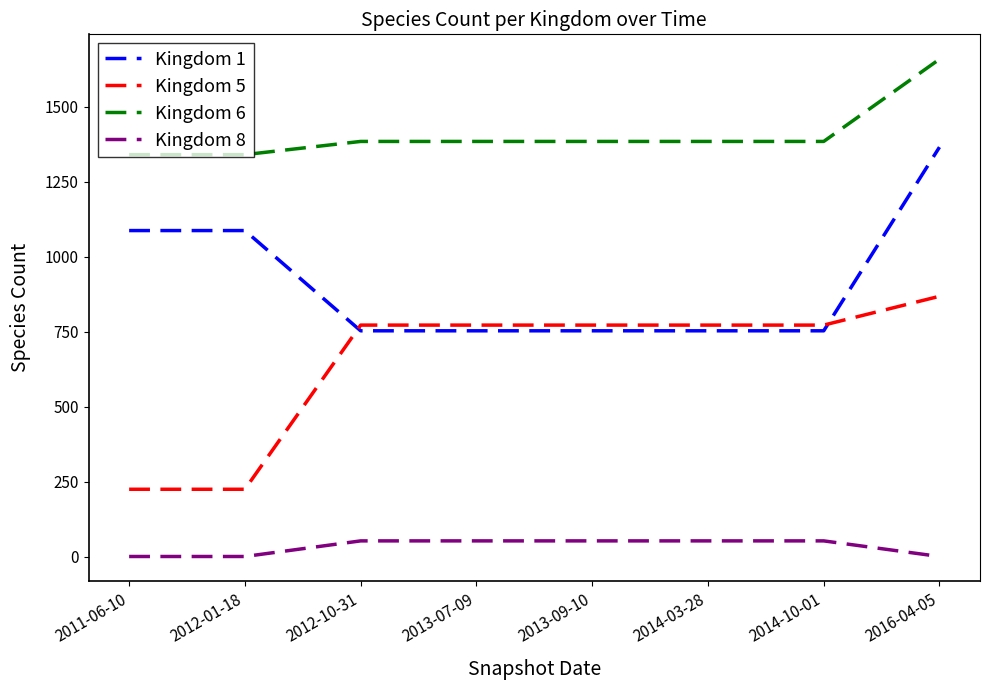

True or false: Kingdom 6 and Kingdom 1 cross at least once.

False